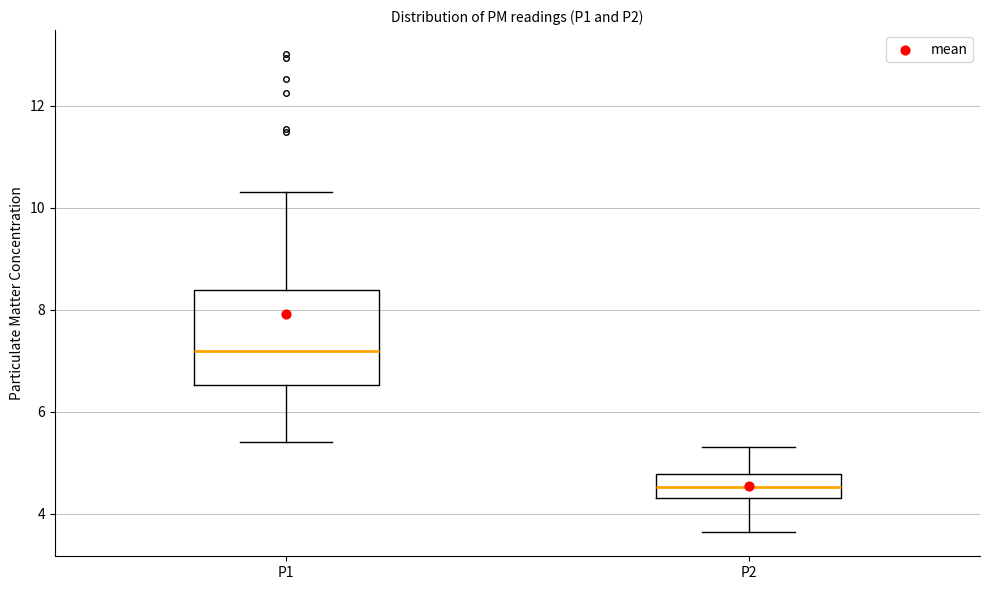

Reading left to right, read every box against the y-axis: the position of its median line, the range the box covers, and the ends of its whiskers. The values are not printed on the chart, so give them approximately, as read against the axis.

P1: median 7.2, box 6.6 to 8.4, whiskers 5.4 to 10.4
P2: median 4.6, box 4.4 to 4.8, whiskers 3.6 to 5.4